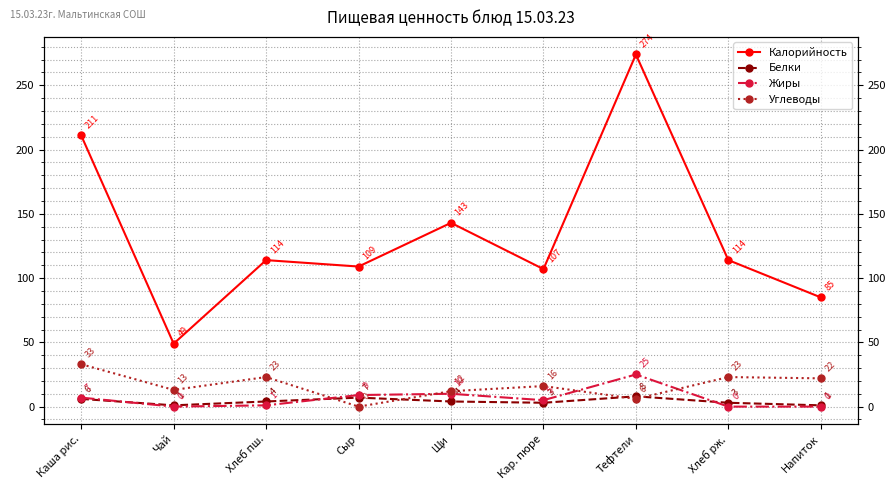

What is the difference between the highest and lowest values at Напиток?

85